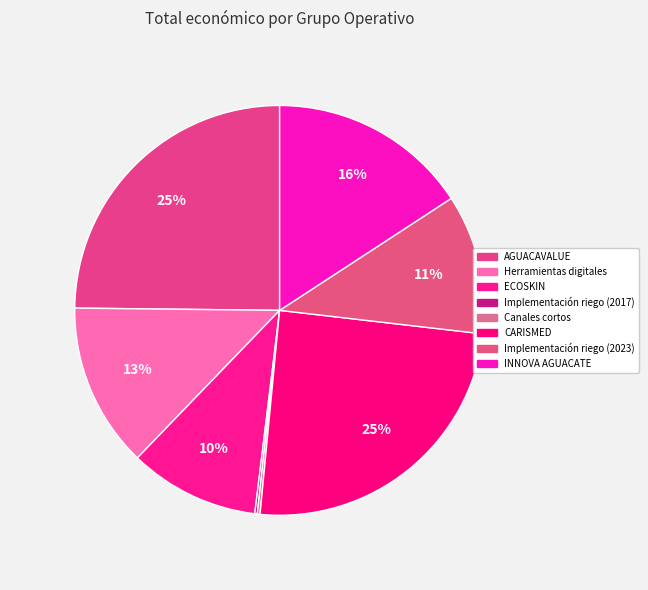

Between Herramientas digitales and CARISMED, which is larger?

CARISMED